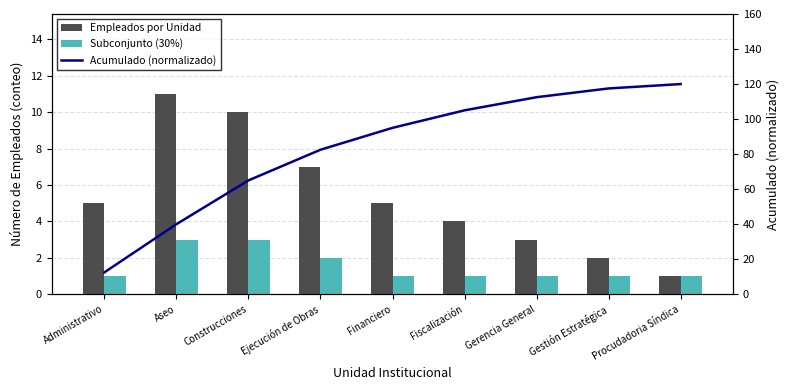

Where is Acumulado (normalizado) nearest to the value 66?

Construcciones